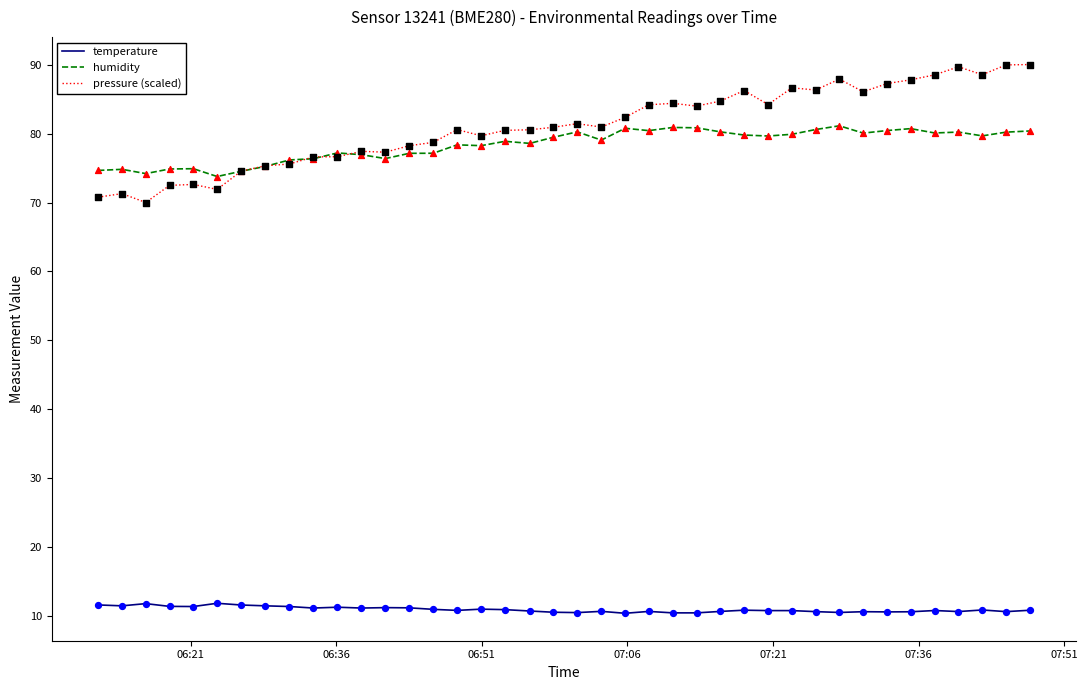

Which series has the widest spread of values?

pressure (scaled)